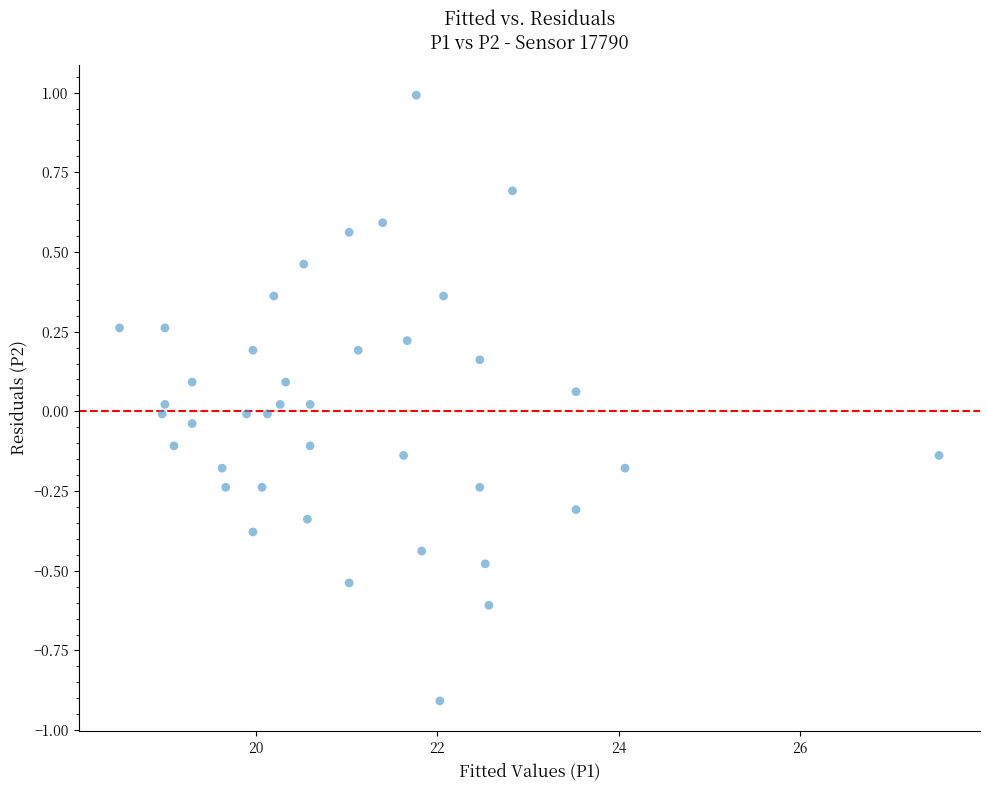

What is the range of Y values (max minus min)?

1.9